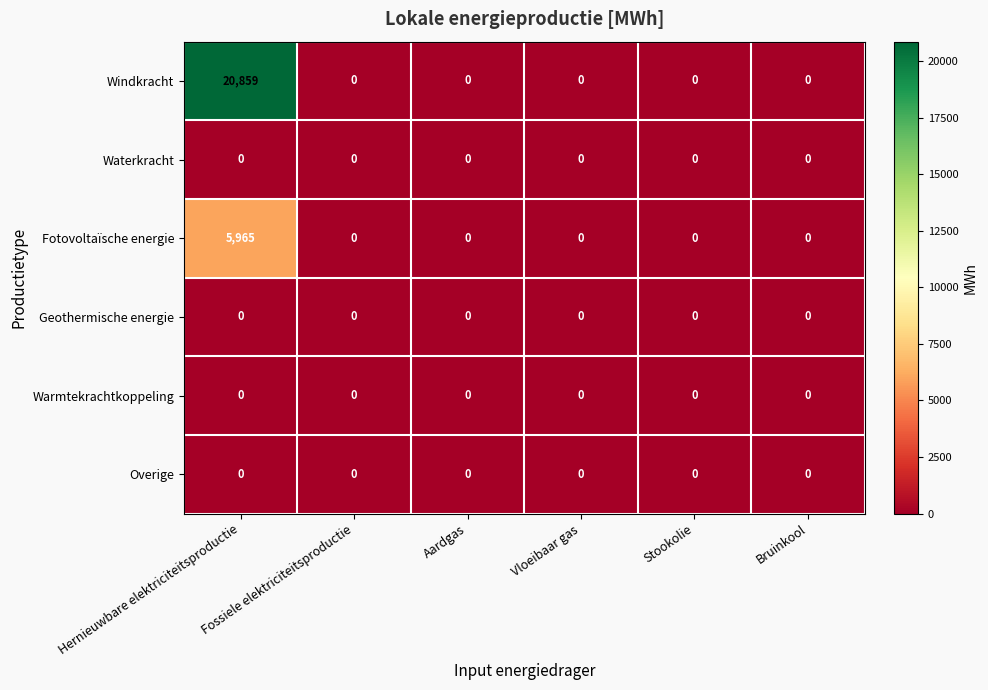

How many distinct data groups are displayed?

6